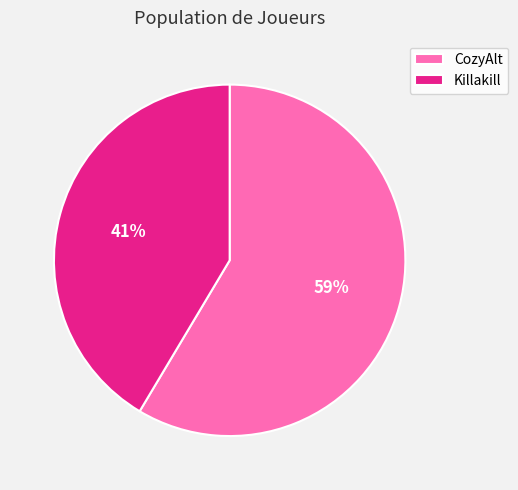

The CozyAlt slice represents 73% of the pie. True or false?

False